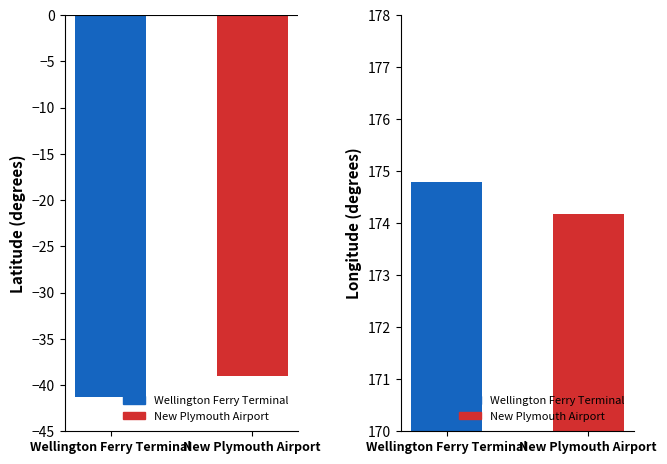

Which series has the largest range (max minus min)?

latitude